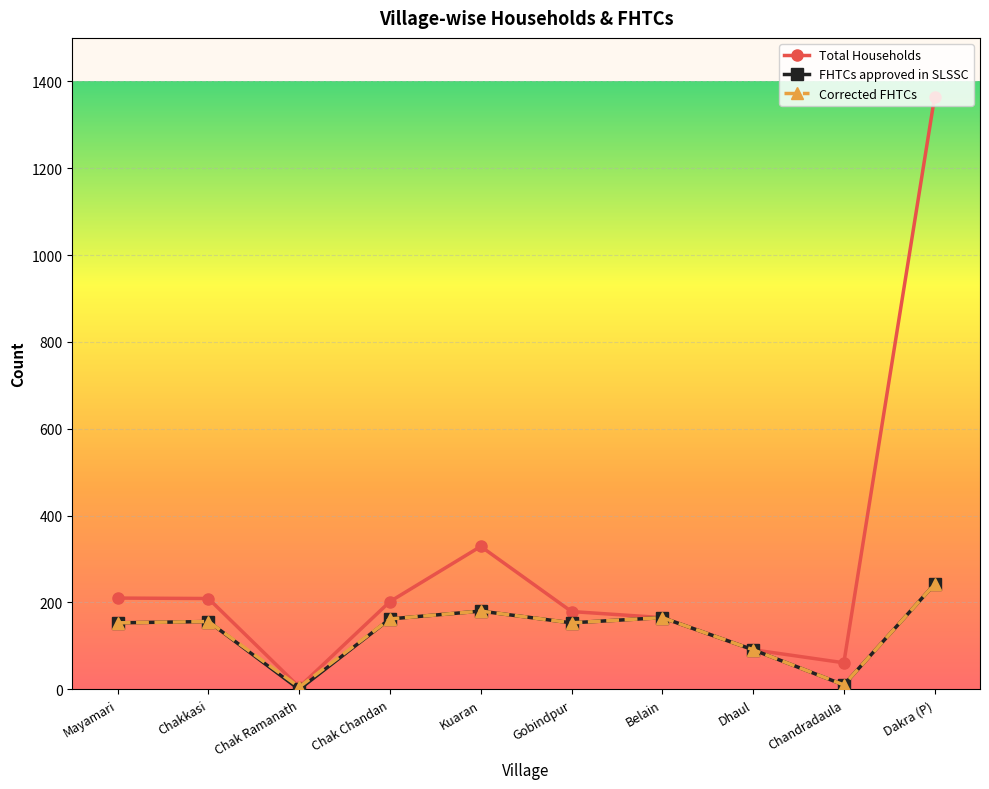

True or false: Total Households has a value of 5 at Chak Ramanath.

True